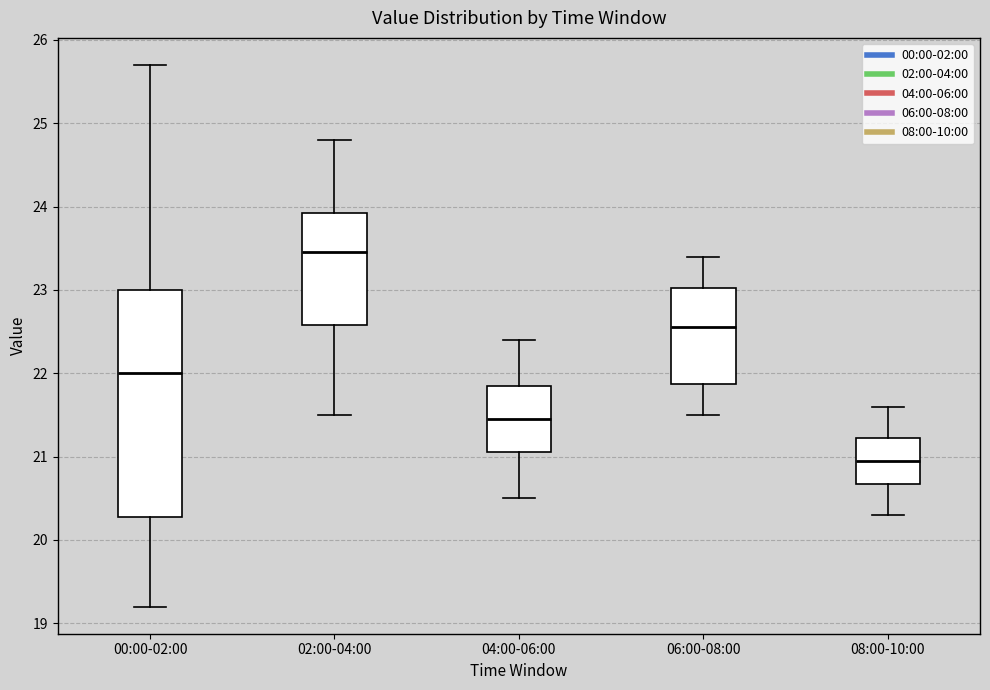

Comparing the boxes themselves (not the whiskers), which one is the tallest?

00:00-02:00